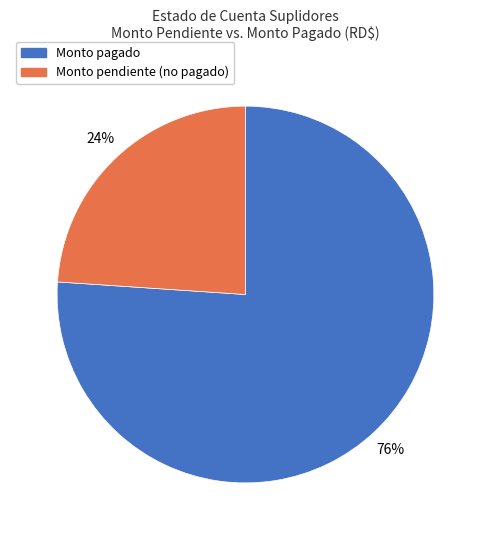

Does any single category account for the majority?

Yes